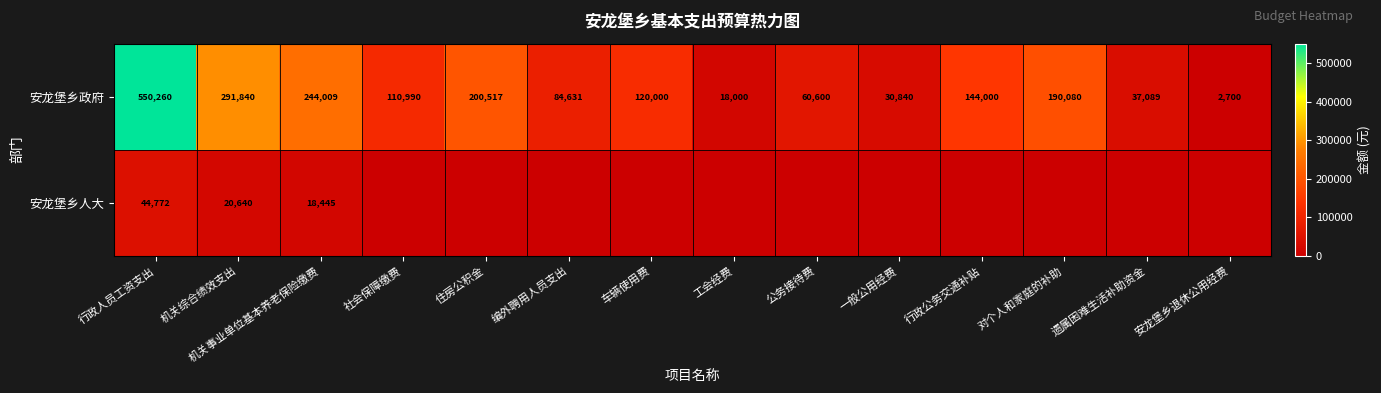

What is the lowest value of the 安龙堡乡政府 series?

2700